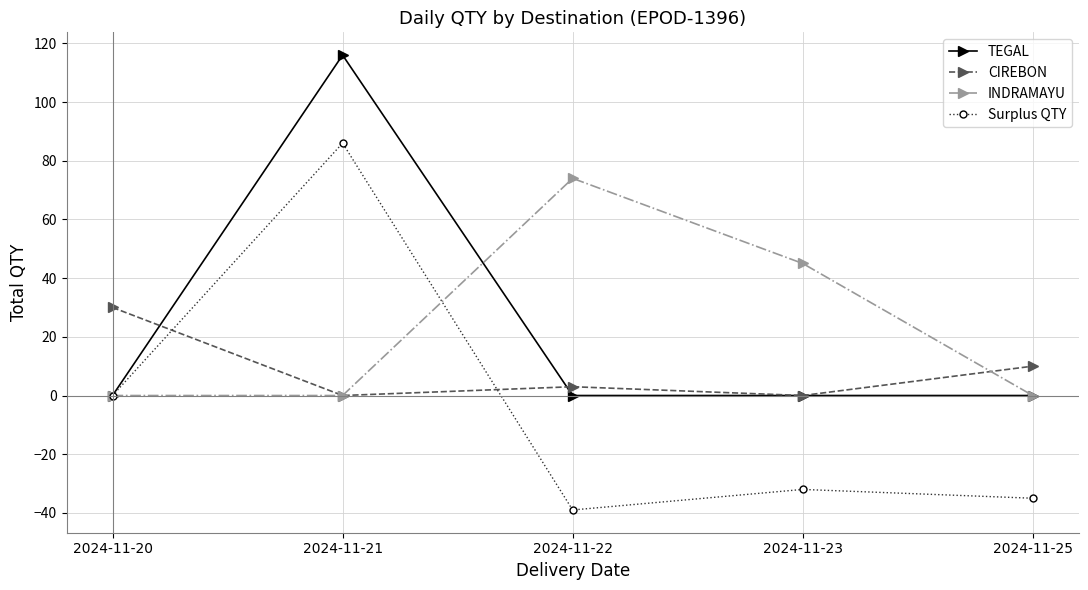

Count the number of data series in this chart.

4